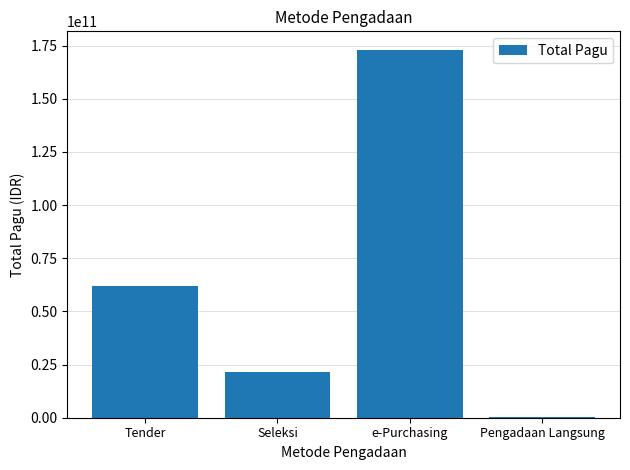

Reading right to left, extract all data points from this chart.

205142000	173077500000	21645949350	61998856200